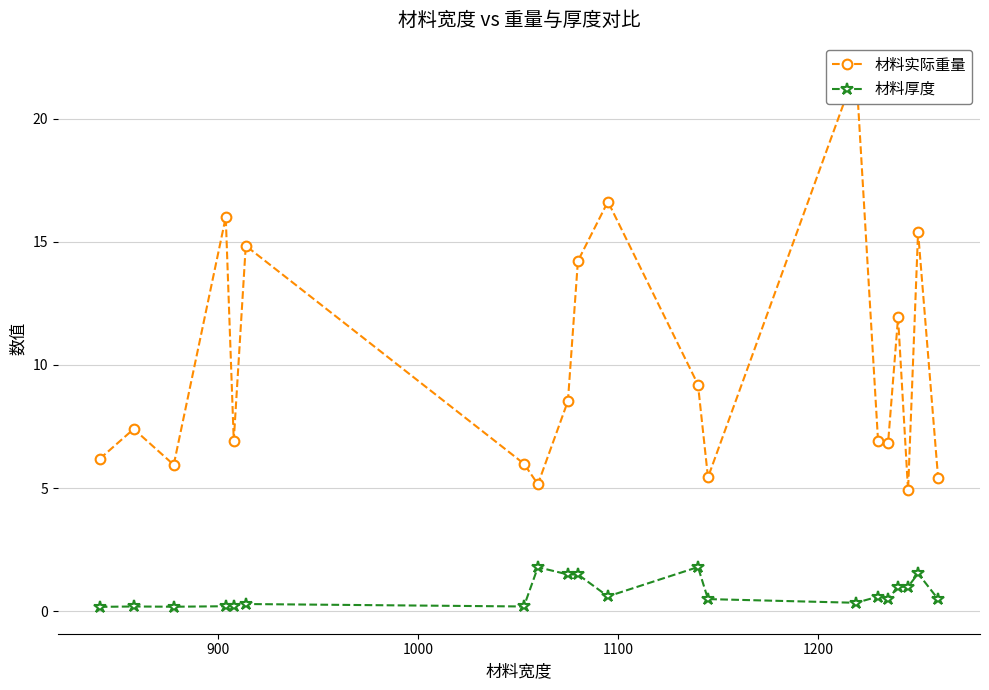

What is the value of the 材料厚度 point at the 11th from the left?

0.6